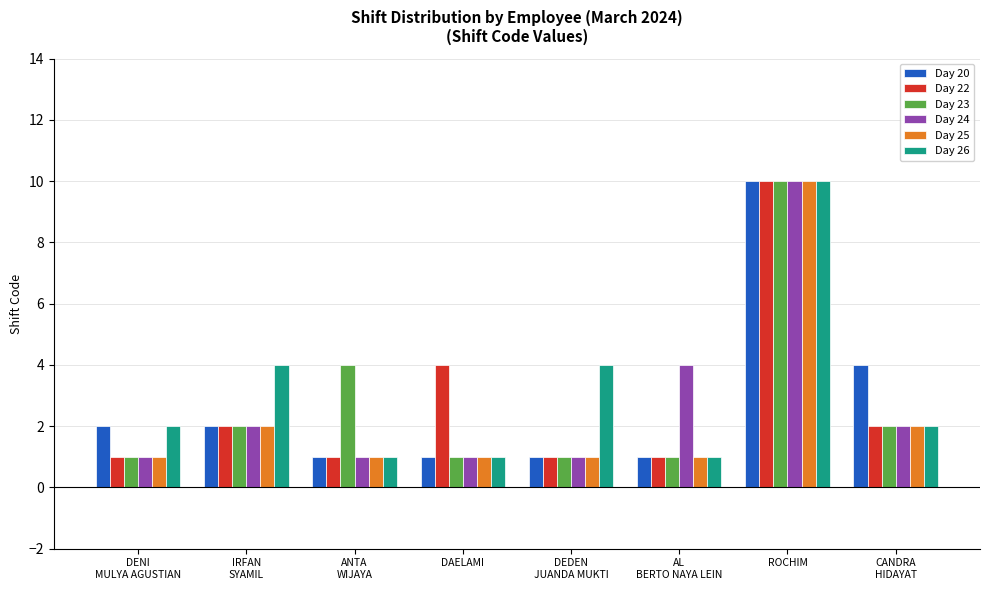

The Day 20 series shows 1 at AL
BERTO NAYA LEIN. True or false?

True